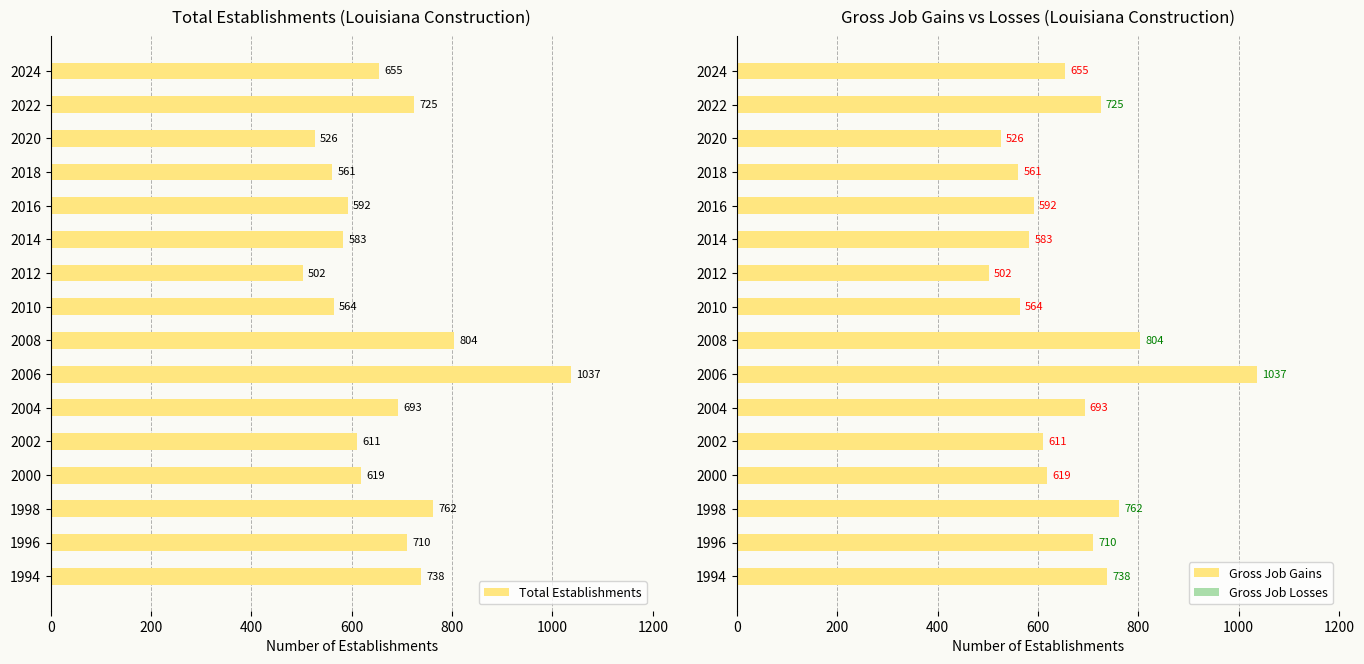

What is the greatest value displayed?

1037.0